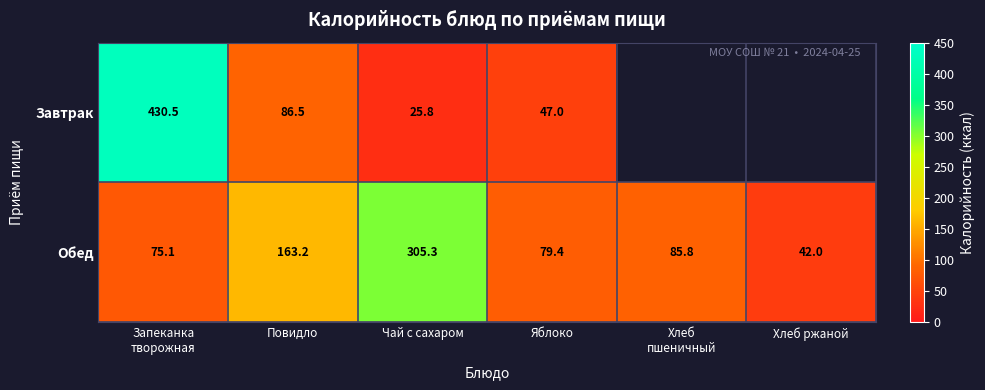

Read the Обед value at Яблоко.

79.4